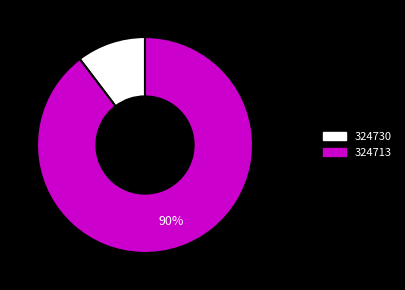

Between 324713 and 324730, which is larger?

324713